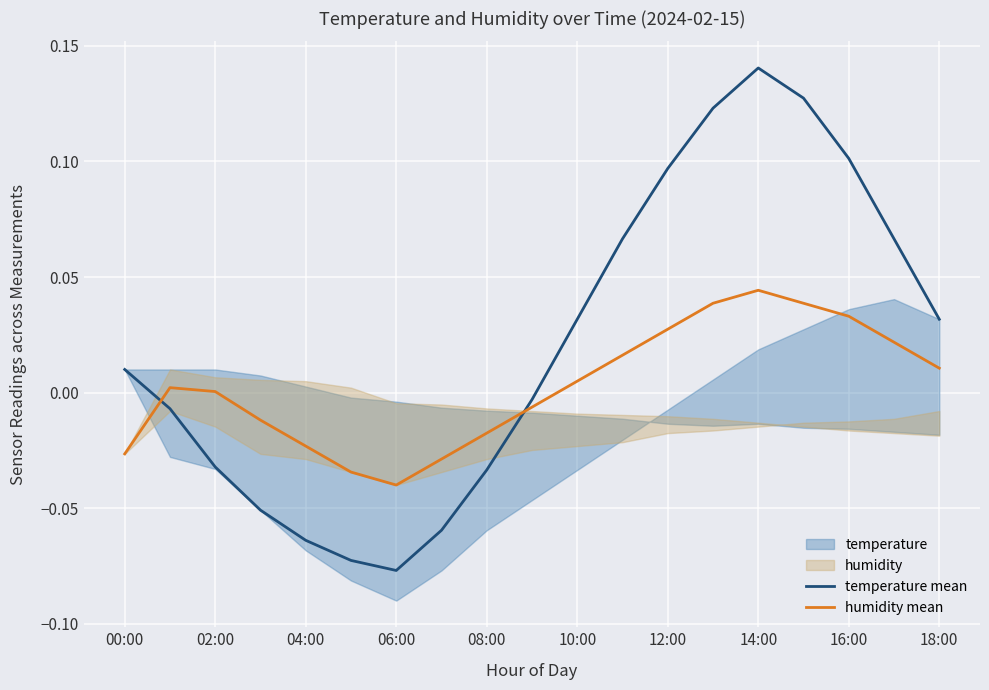

Rank the series by their average value, from highest to lowest.

temperature mean, humidity mean